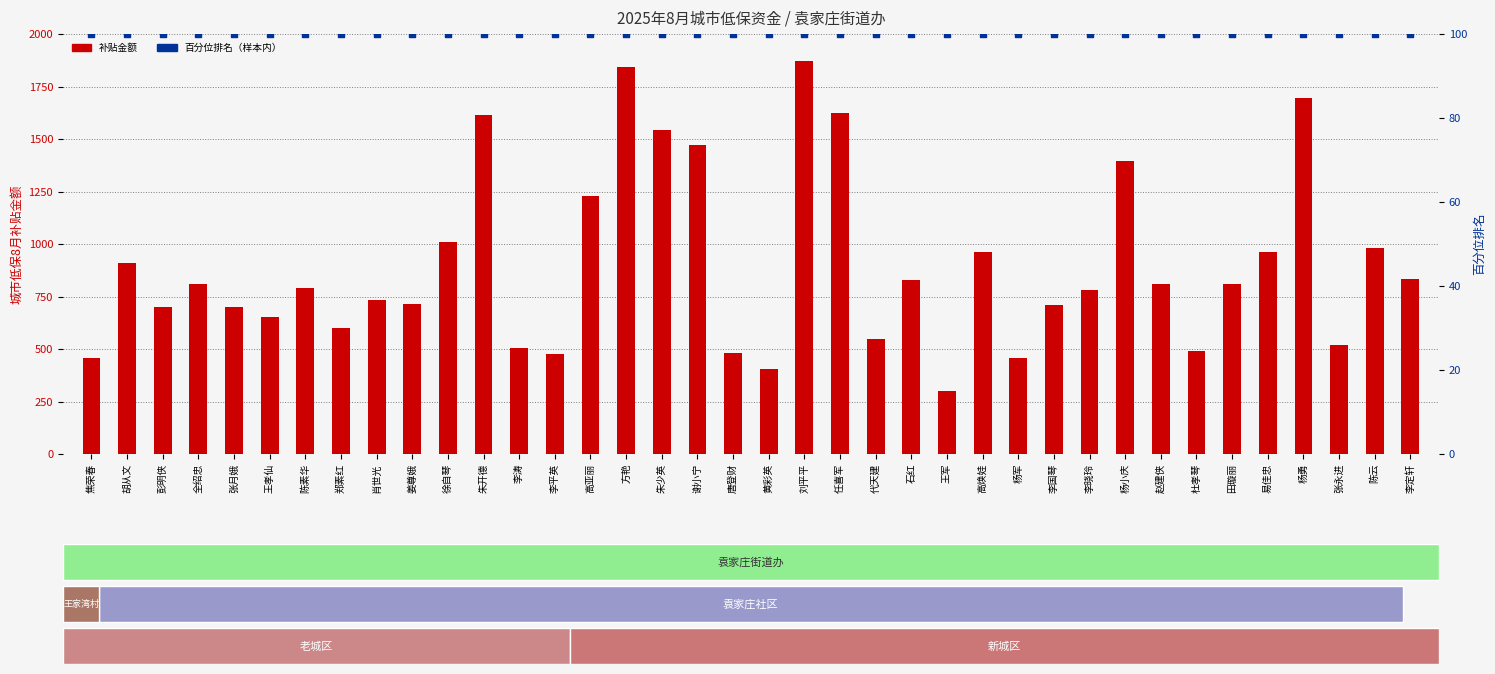

Which series has the largest Y range (max minus min)?

补贴金额